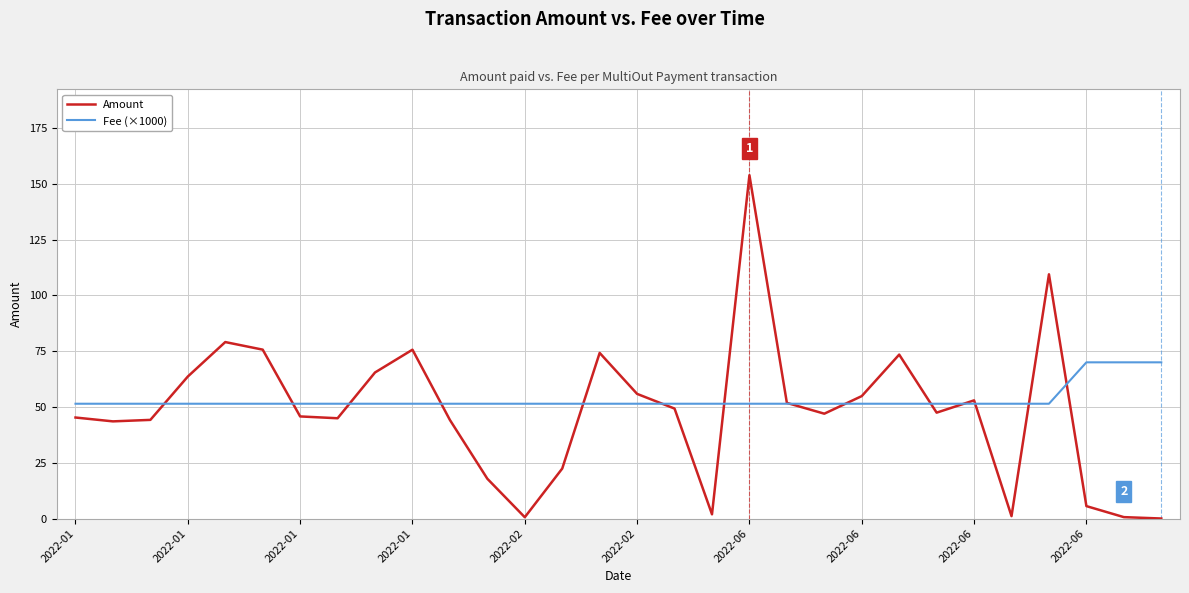

List the series in order of their peak value, lowest first.

Fee (×1000), Amount